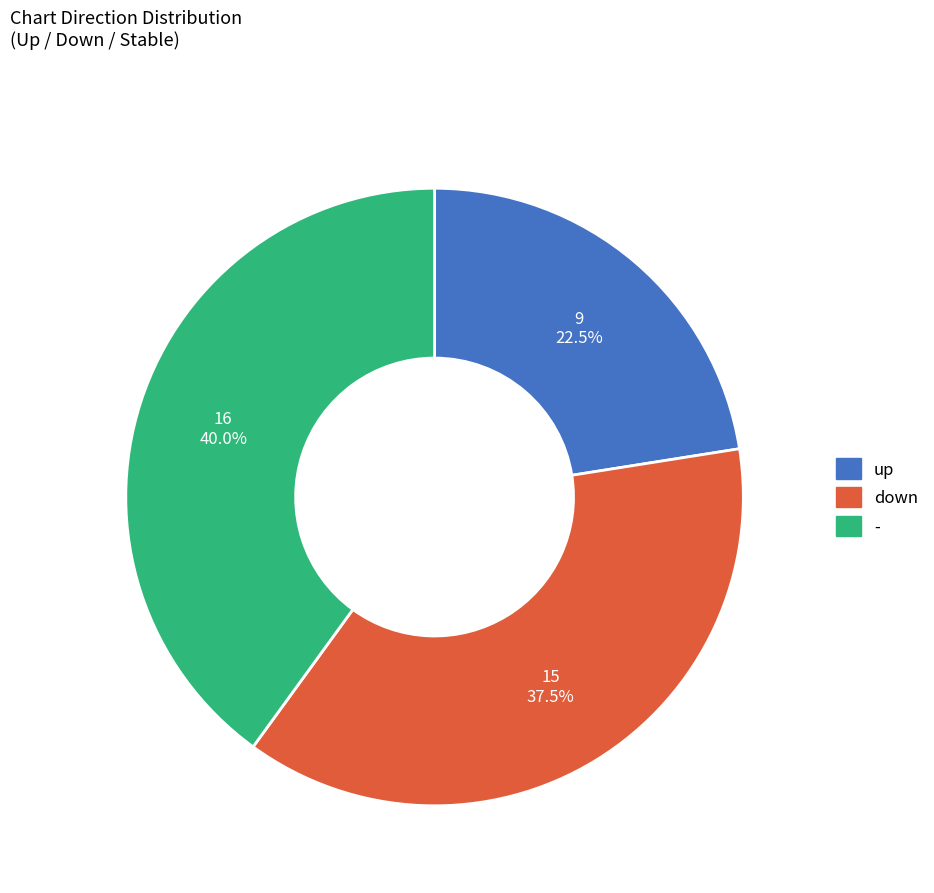

Rank the categories by value from highest to lowest.

-, down, up